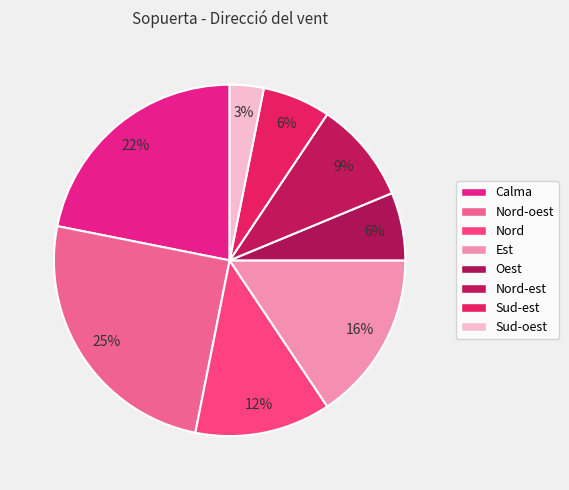

To the nearest percent, what portion does Nord-est represent?

9%